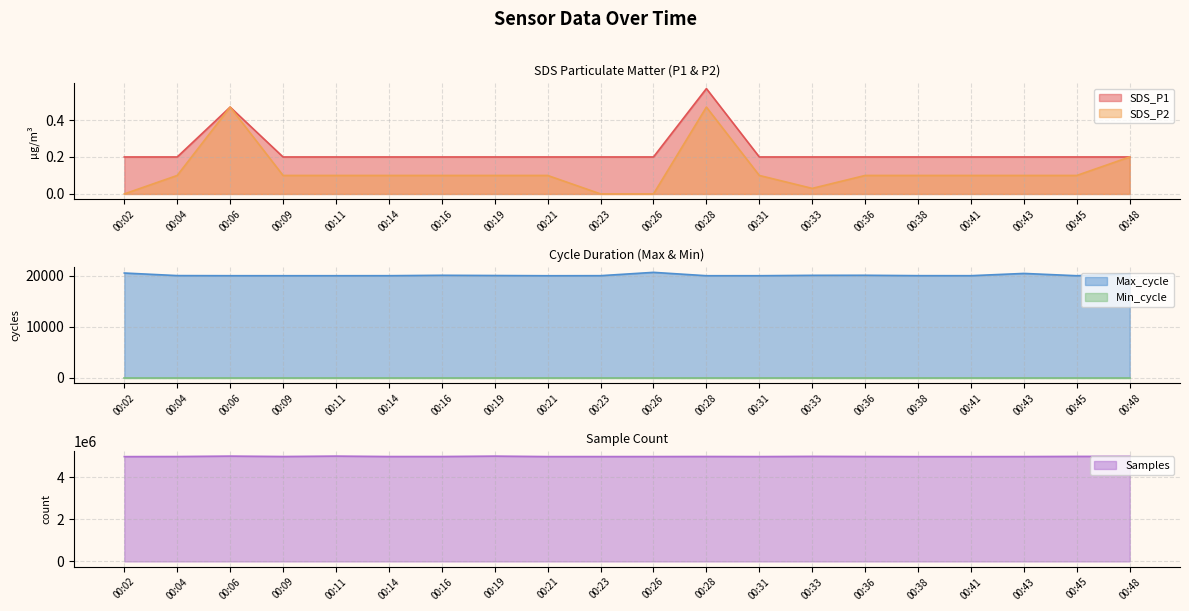

What is the average value of the Samples series?

4977174